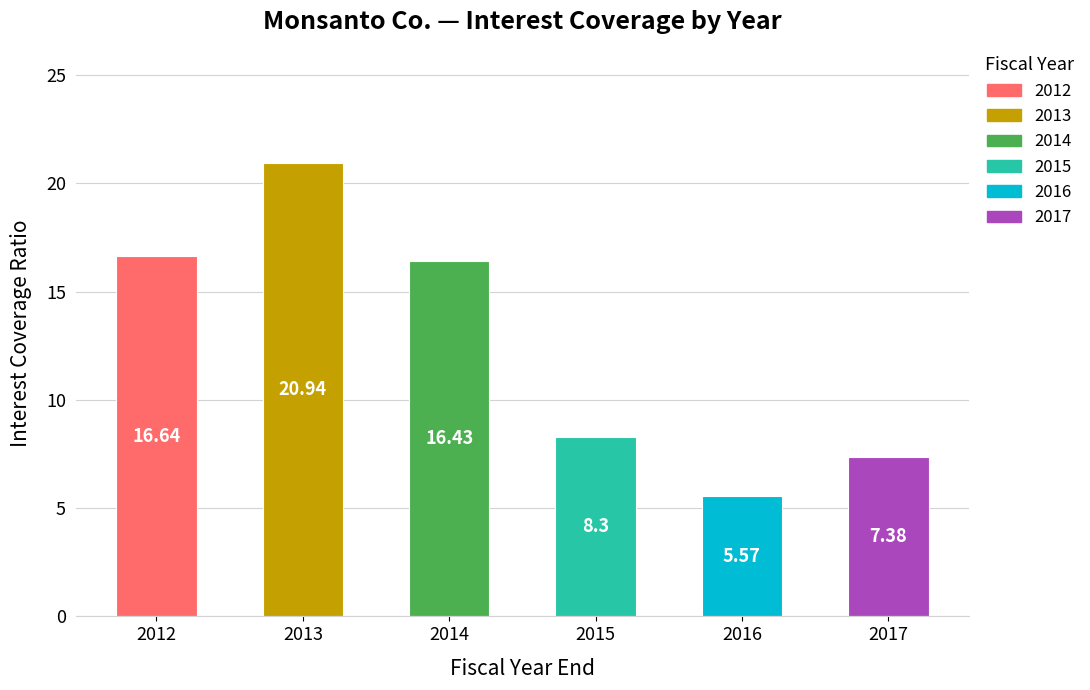

List the labels in order of value, largest first.

2013, 2012, 2014, 2015, 2017, 2016